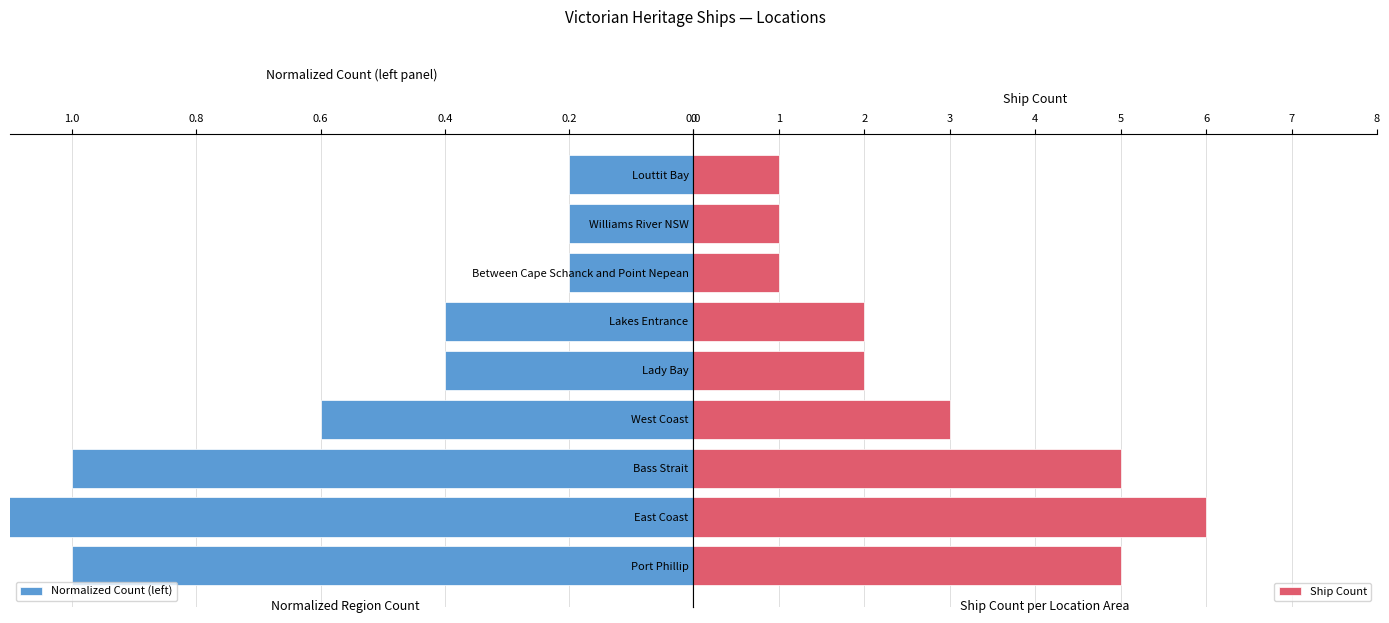

Count the Ship Count values in the range 1 to 5.

8